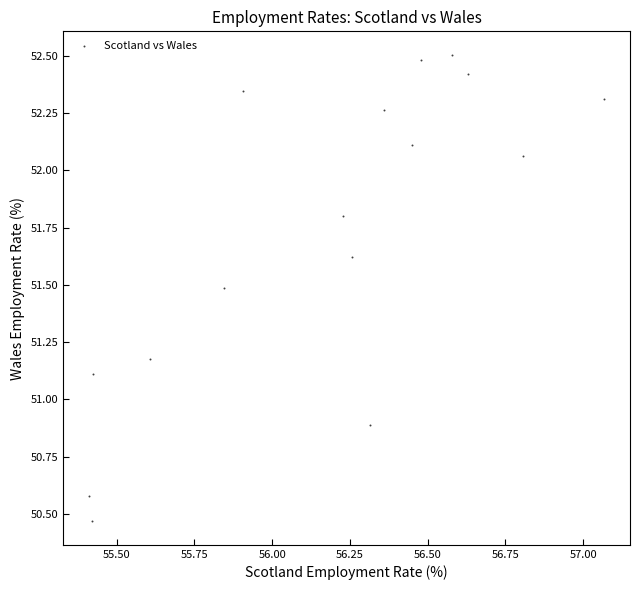

What is the range of X values (max minus min)?

1.7